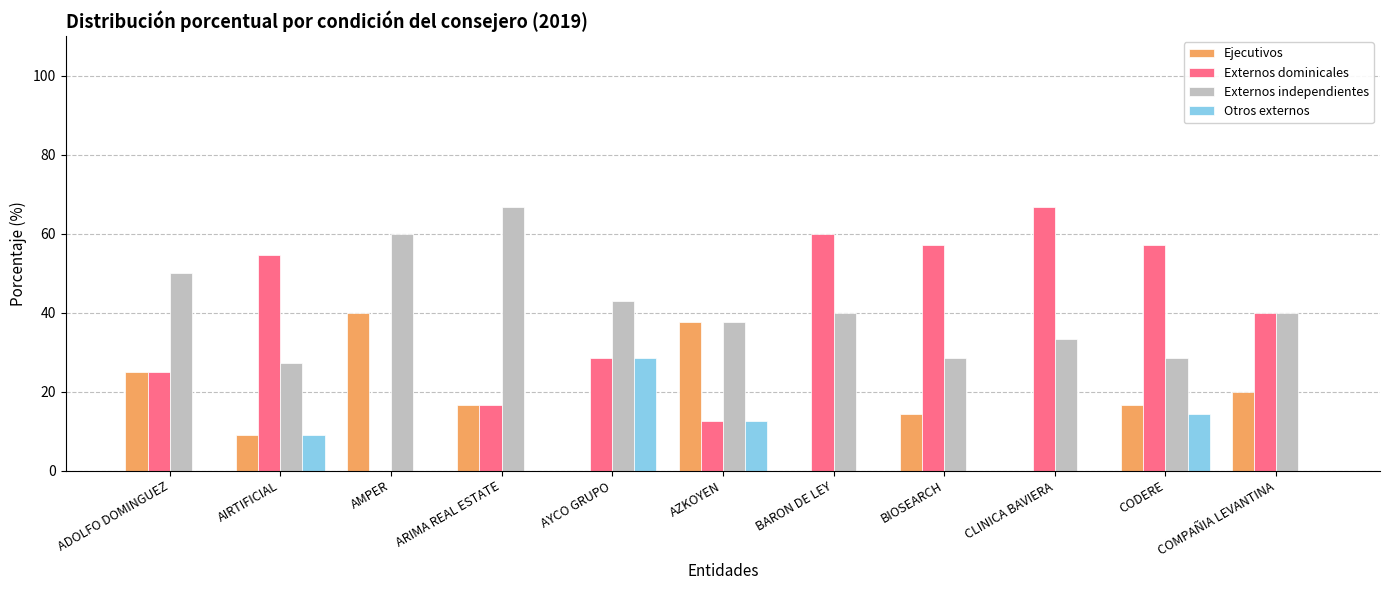

What is the maximum value shown in the chart?

66.7